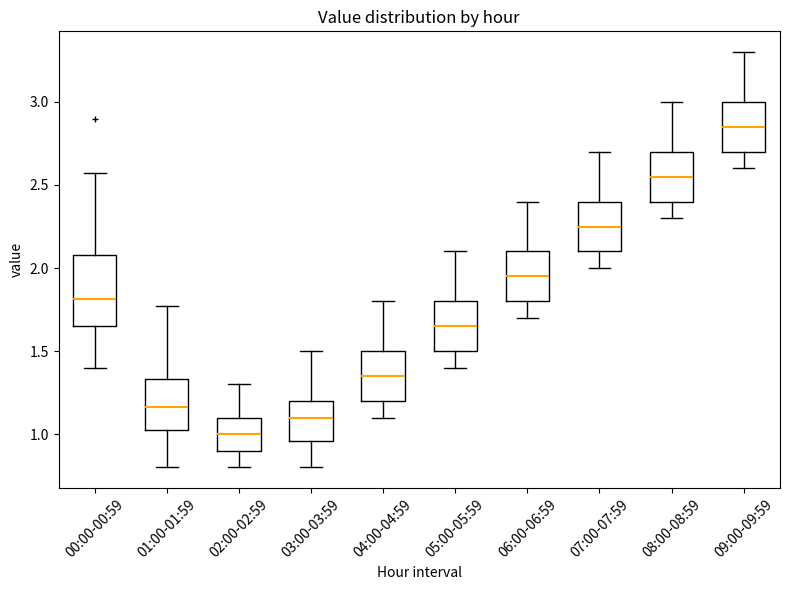

Reading left to right, read every box against the y-axis: the position of its median line, the range the box covers, and the ends of its whiskers. The values are not printed on the chart, so give them approximately, as read against the axis.

00:00-00:59: median 1.80, box 1.65 to 2.10, whiskers 1.40 to 2.55
01:00-01:59: median 1.15, box 1.00 to 1.35, whiskers 0.80 to 1.75
02:00-02:59: median 1.00, box 0.90 to 1.10, whiskers 0.80 to 1.30
03:00-03:59: median 1.10, box 0.95 to 1.20, whiskers 0.80 to 1.50
04:00-04:59: median 1.35, box 1.20 to 1.50, whiskers 1.10 to 1.80
05:00-05:59: median 1.65, box 1.50 to 1.80, whiskers 1.40 to 2.10
06:00-06:59: median 1.95, box 1.80 to 2.10, whiskers 1.70 to 2.40
07:00-07:59: median 2.25, box 2.10 to 2.40, whiskers 2.00 to 2.70
08:00-08:59: median 2.55, box 2.40 to 2.70, whiskers 2.30 to 3.00
09:00-09:59: median 2.85, box 2.70 to 3.00, whiskers 2.60 to 3.30